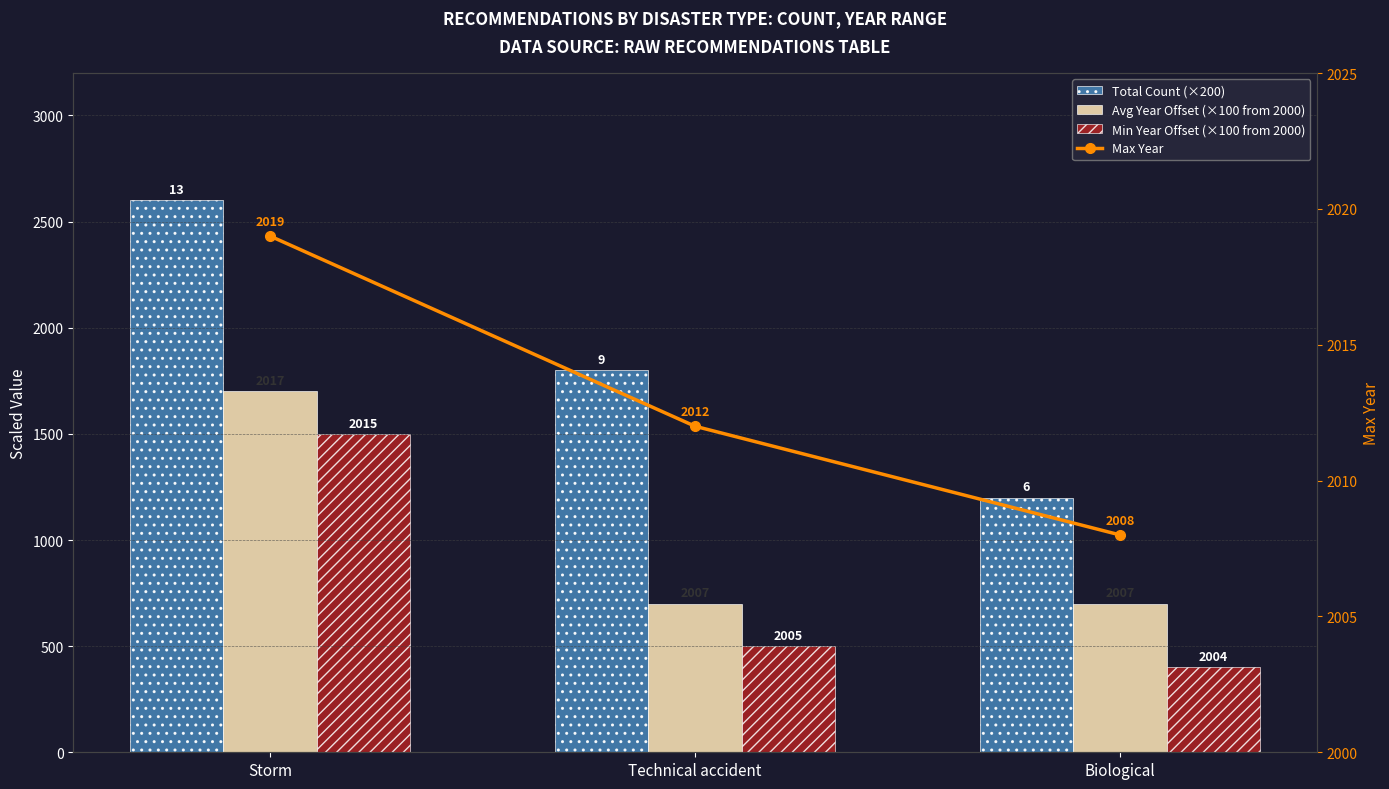

What is the difference between the Avg Year Offset (×100 from 2000) values at Storm and Technical accident?

1000